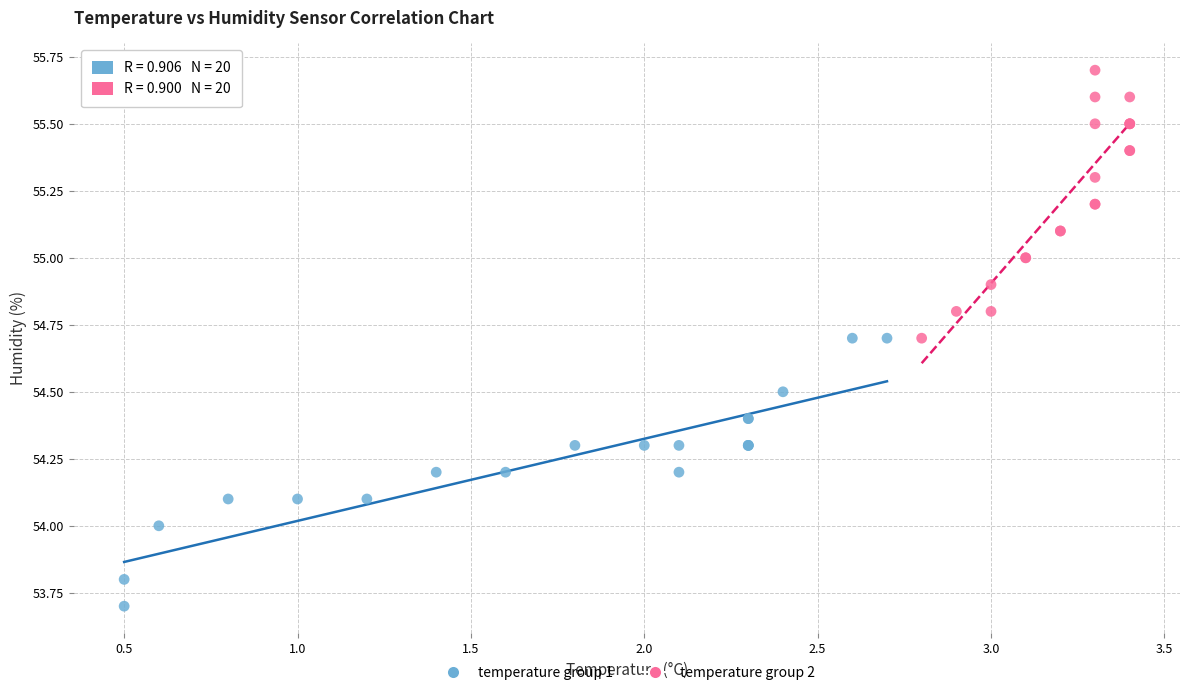

What are all the series names shown in the legend?

temperature group 1, temperature group 2